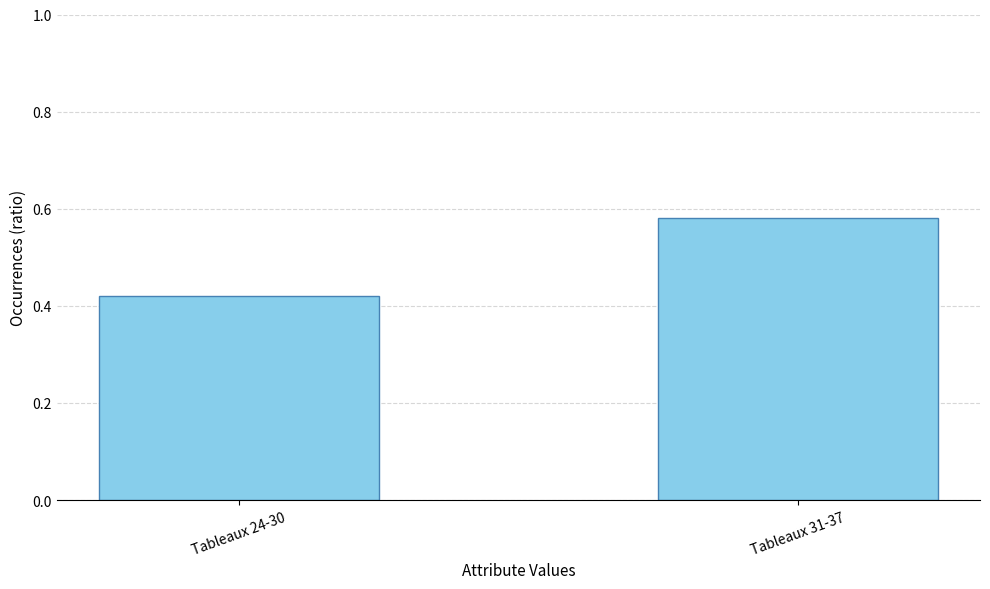

How many bars are there in total?

2